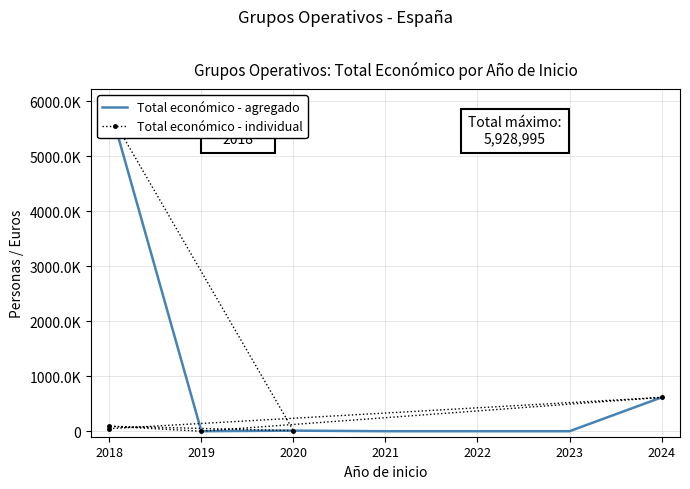

What is the label of the 5th point from the left?

2020